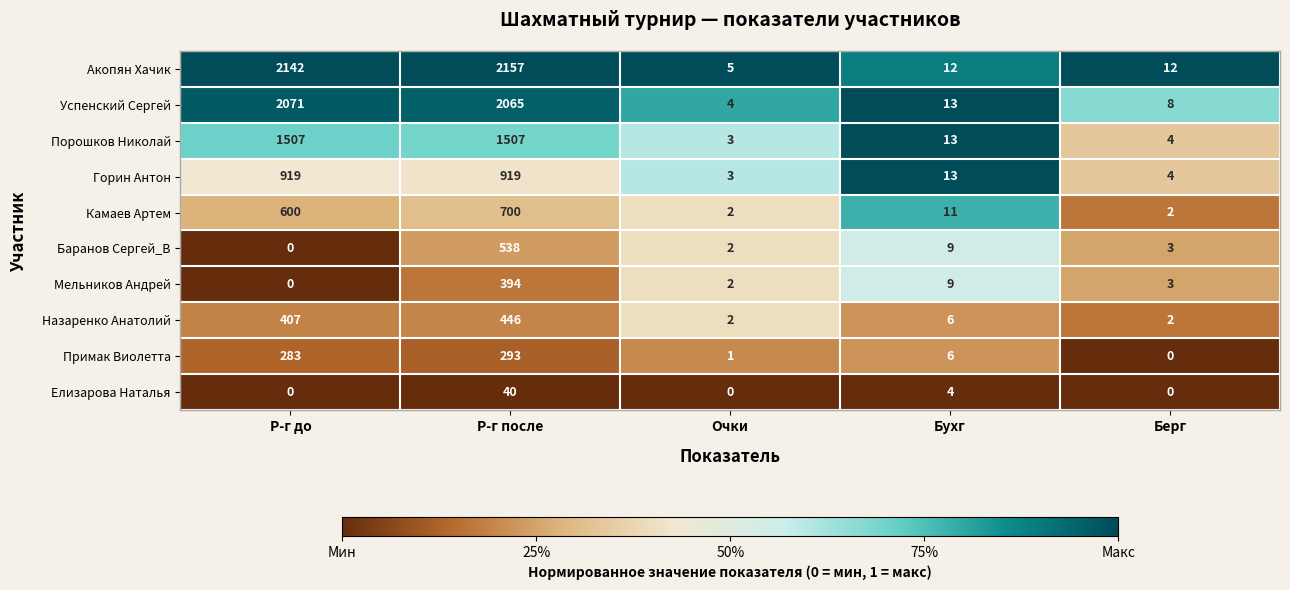

At which label is Баранов Сергей_В closest to 269?

Бухг